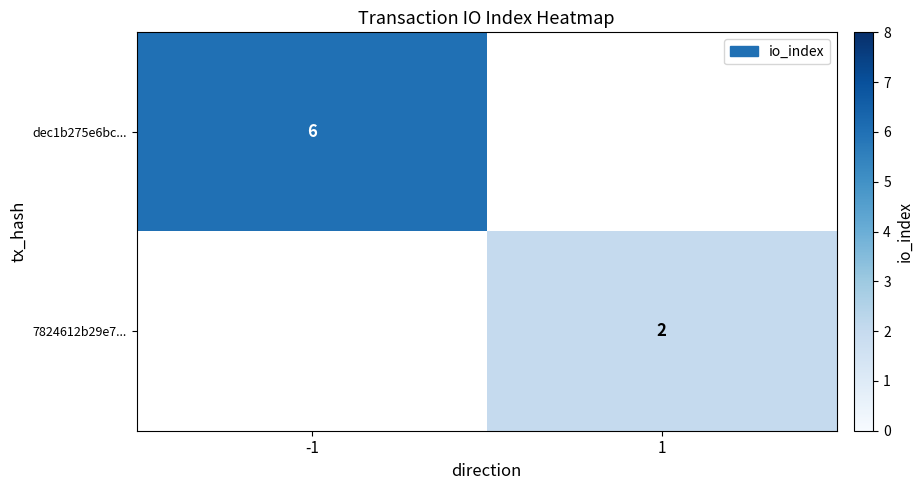

Between 1 and -1, which is larger?

-1